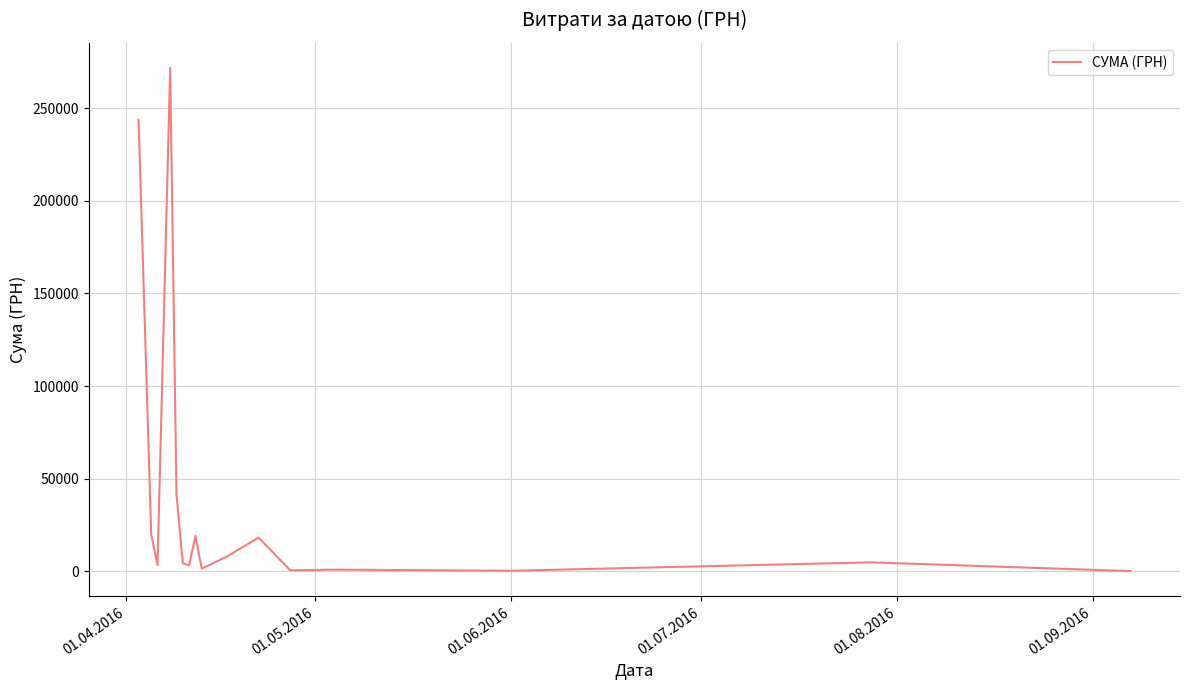

What is the difference between the maximum and minimum values?

271672.7